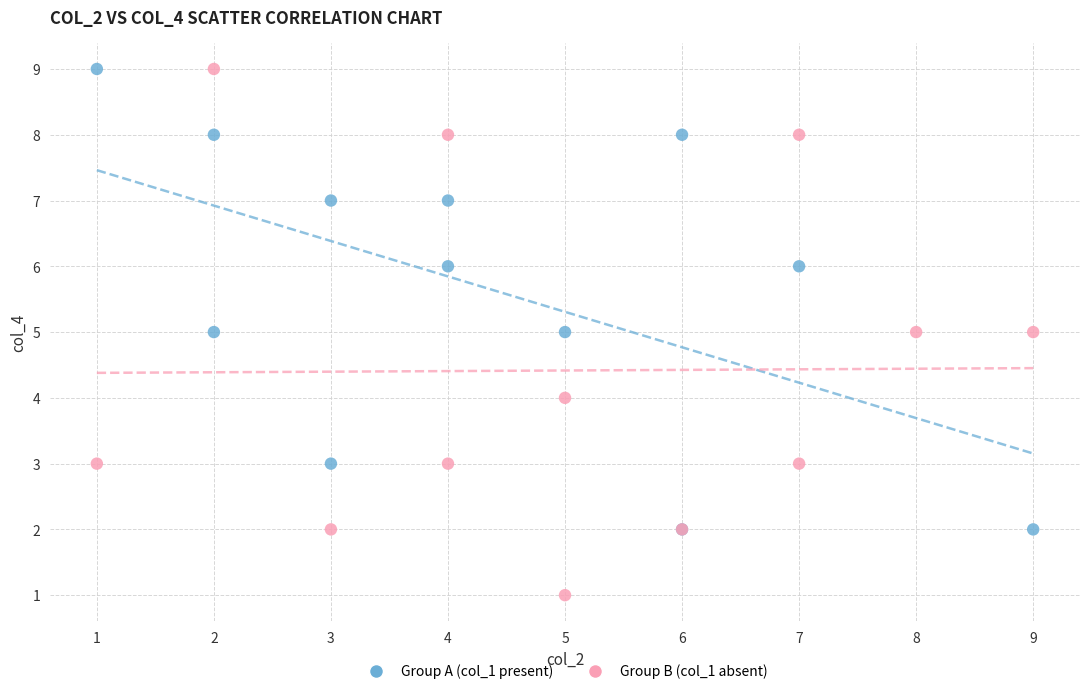

Which series contains the lowest Y value?

Group B (col_1 absent)